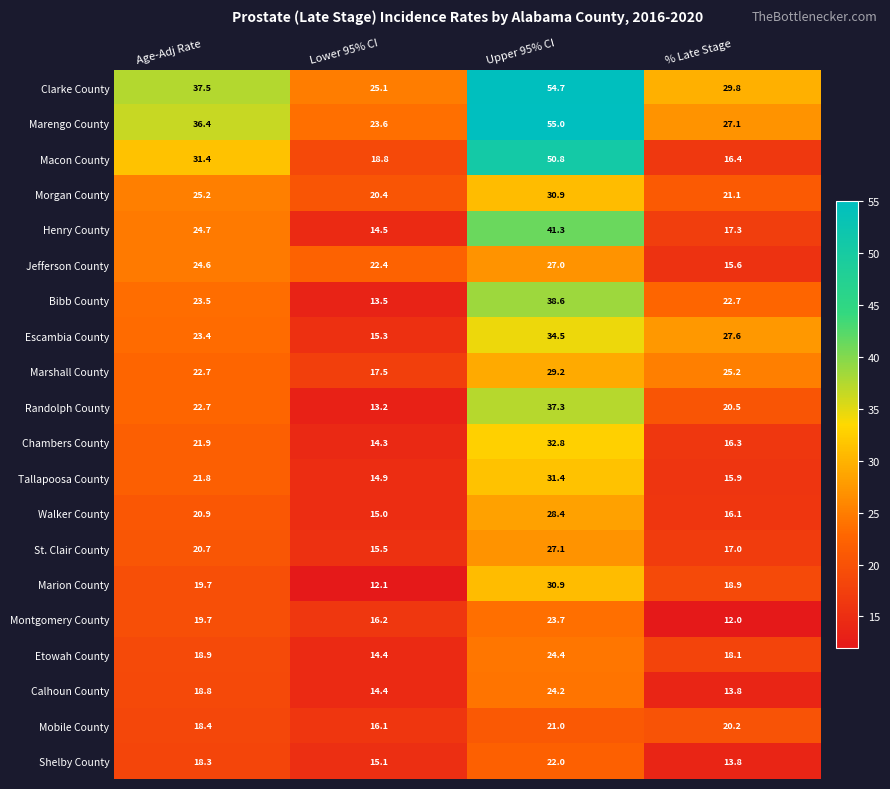

Read the Macon County value at Upper 95% CI.

50.8